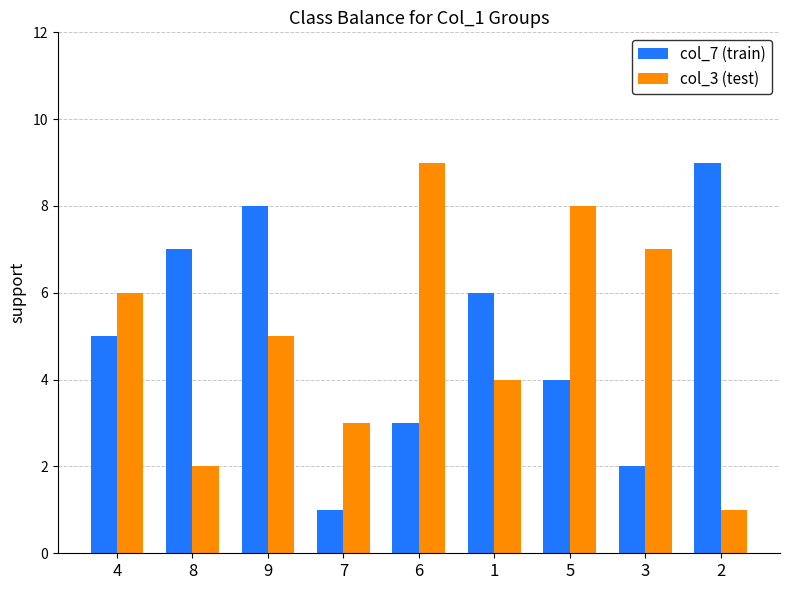

What is the difference between the maximum and second lowest values in the col_7 (train) series?

7